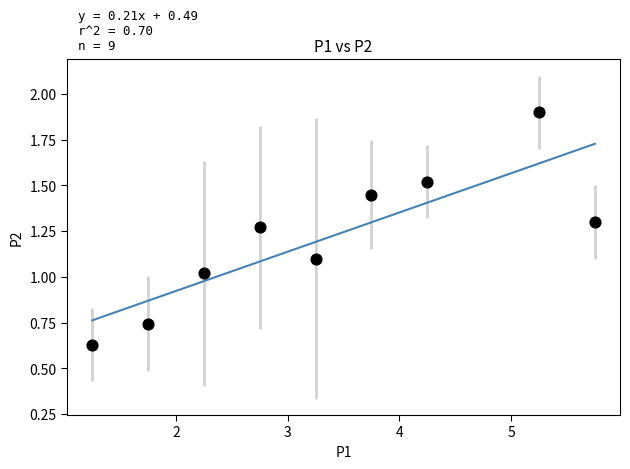

What is the average Y value?

1.2